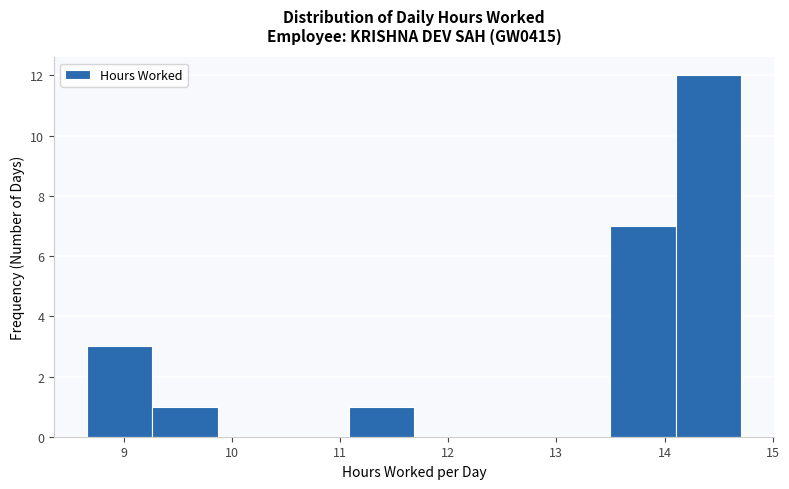

Reading left to right, list every bar in this chart as the range it spans on the x-axis followed by its height. Neither the bar edges nor the heights are printed on the chart, so give them approximately, as read against the axes.

8.7 to 9.3: 3
9.3 to 9.9: 1
9.9 to 10.5: 0
10.5 to 11.1: 0
11.1 to 11.7: 1
11.7 to 12.3: 0
12.3 to 12.9: 0
12.9 to 13.5: 0
13.5 to 14.1: 7
14.1 to 14.7: 12